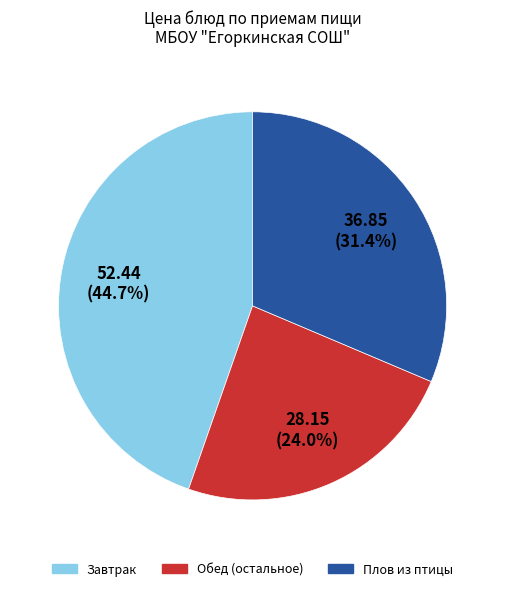

Does any single category account for the majority?

No